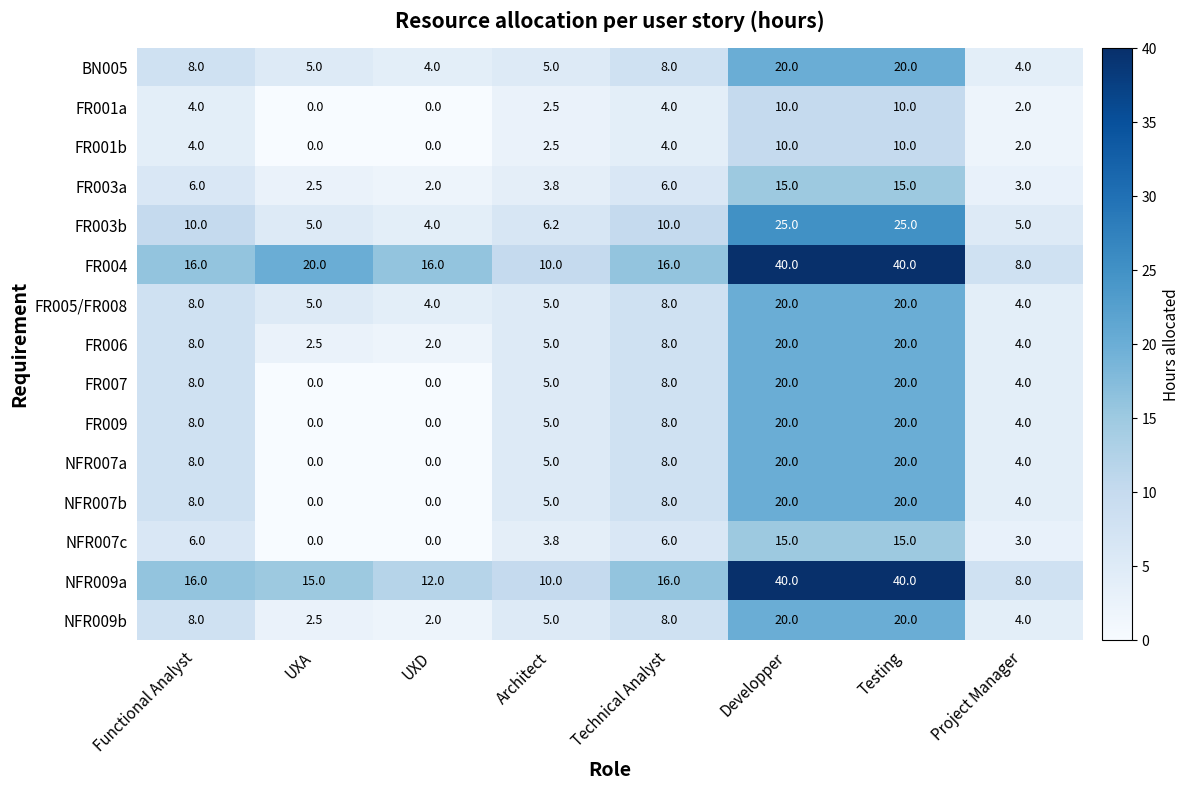

Which series has the largest total across all categories?

FR004